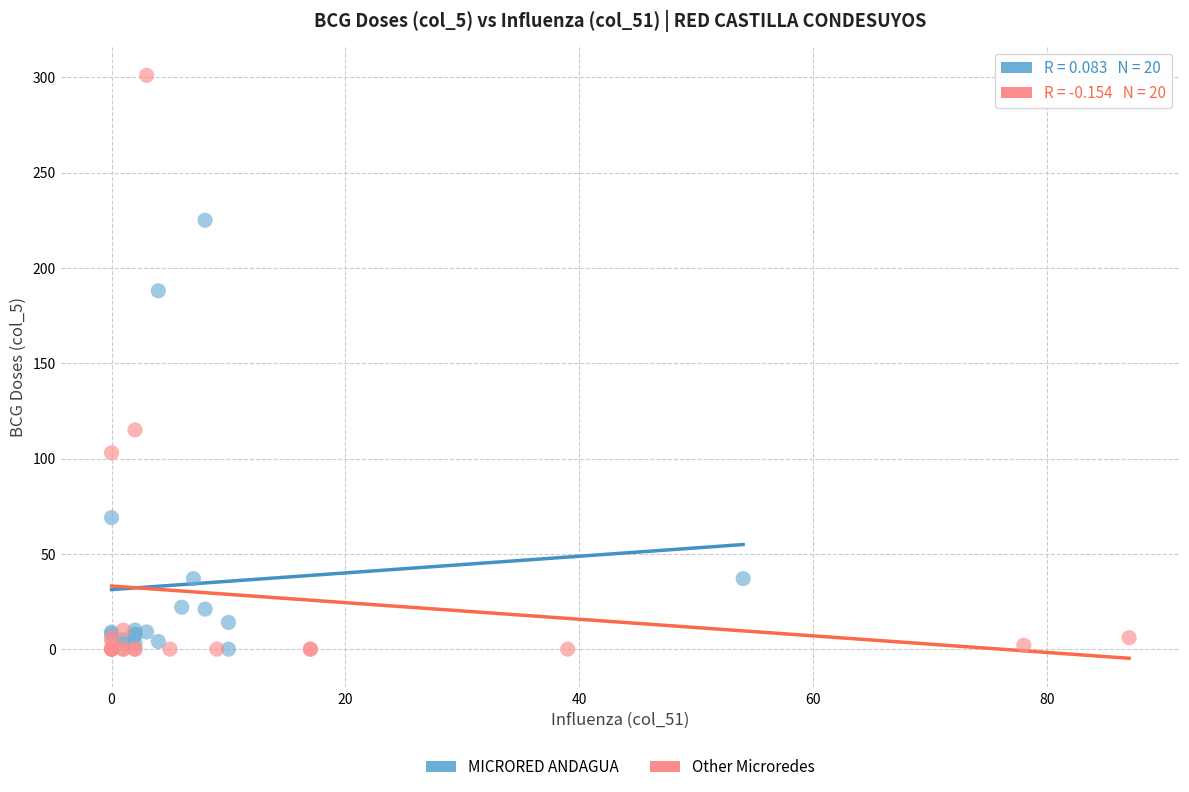

Which series contains the highest Y value?

Other Microredes